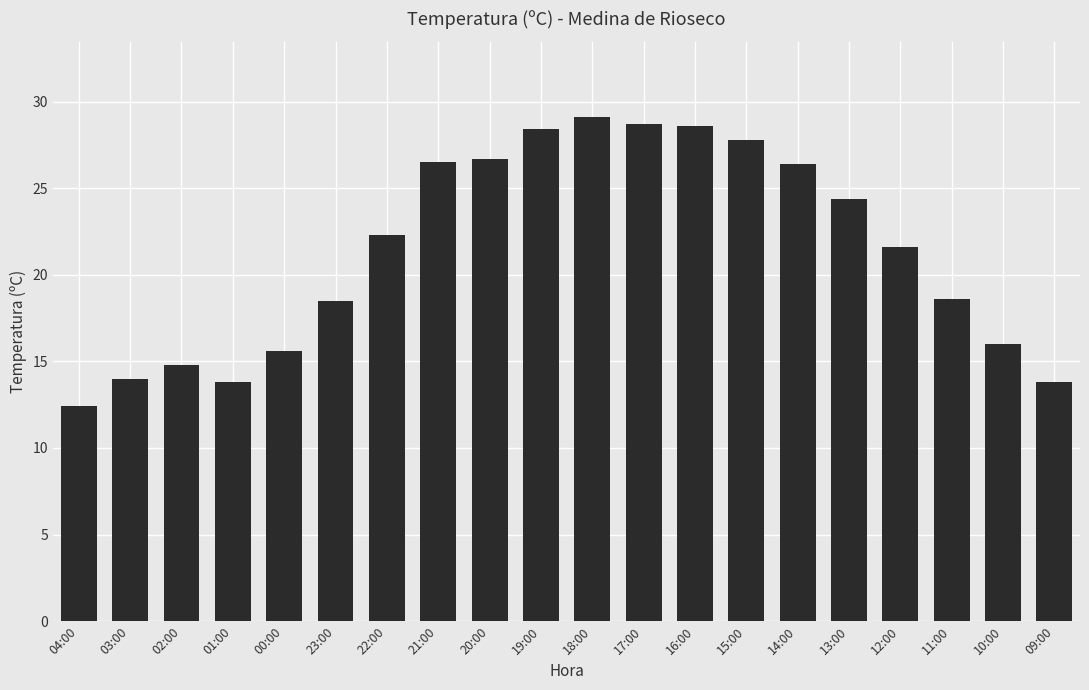

What is the difference between the maximum and minimum values?

16.7